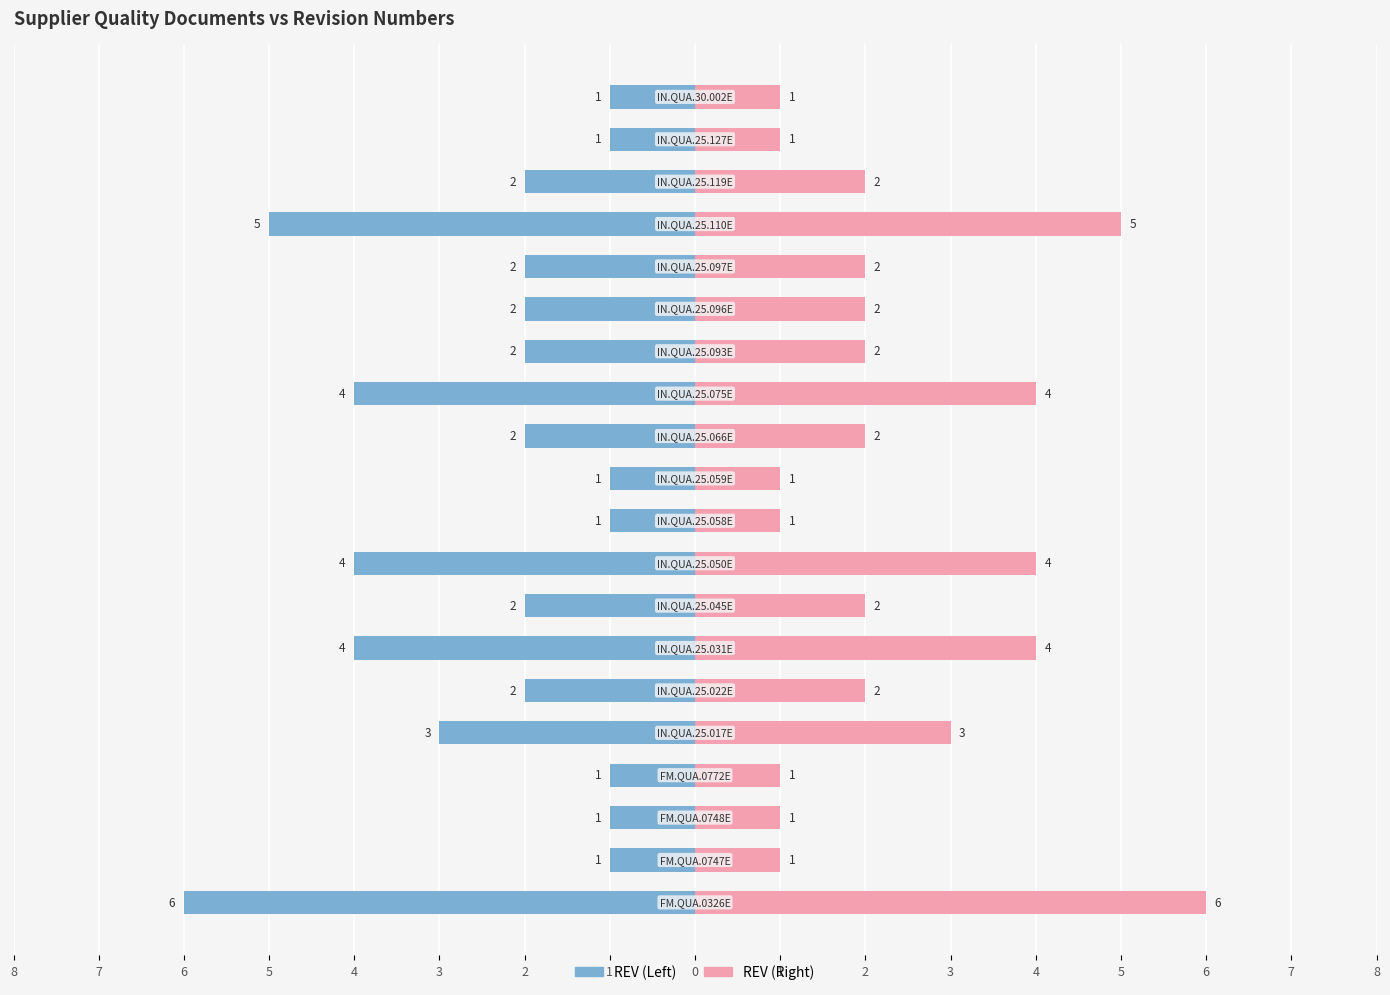

Is it true that REV (Right) equals 6 at 2?

False